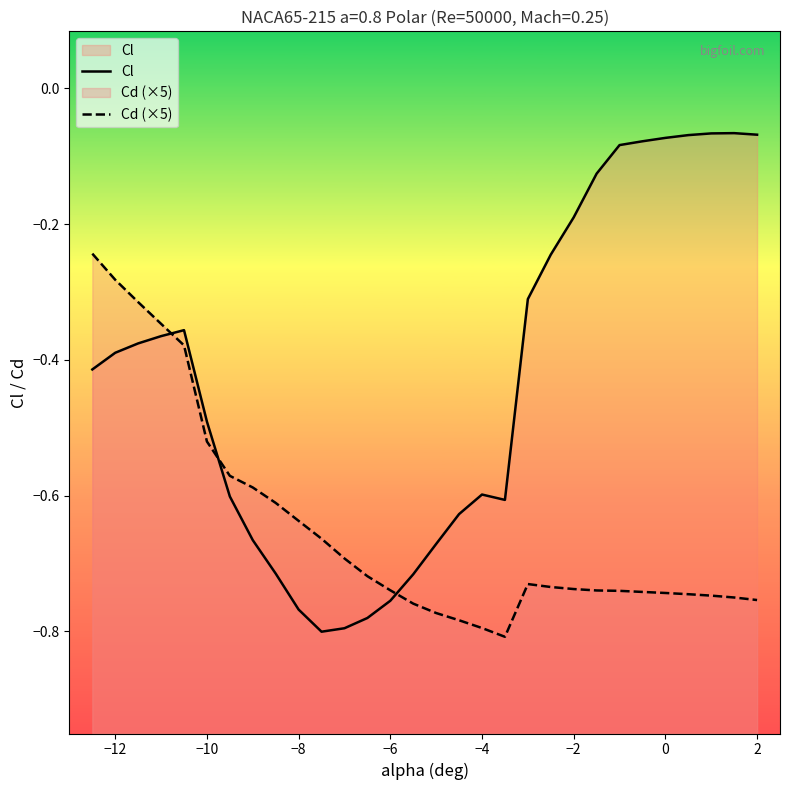

The value of Cl at −10 is -0.5. True or false?

True